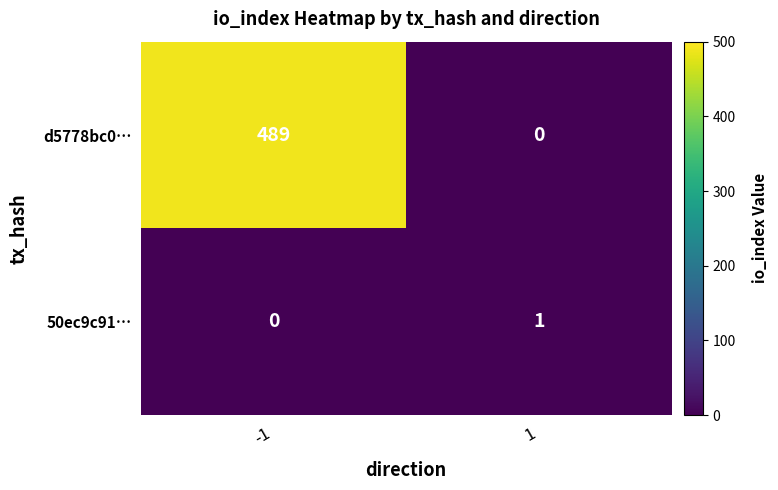

List the series in order of their peak value, lowest first.

50ec9c91…, d5778bc0…